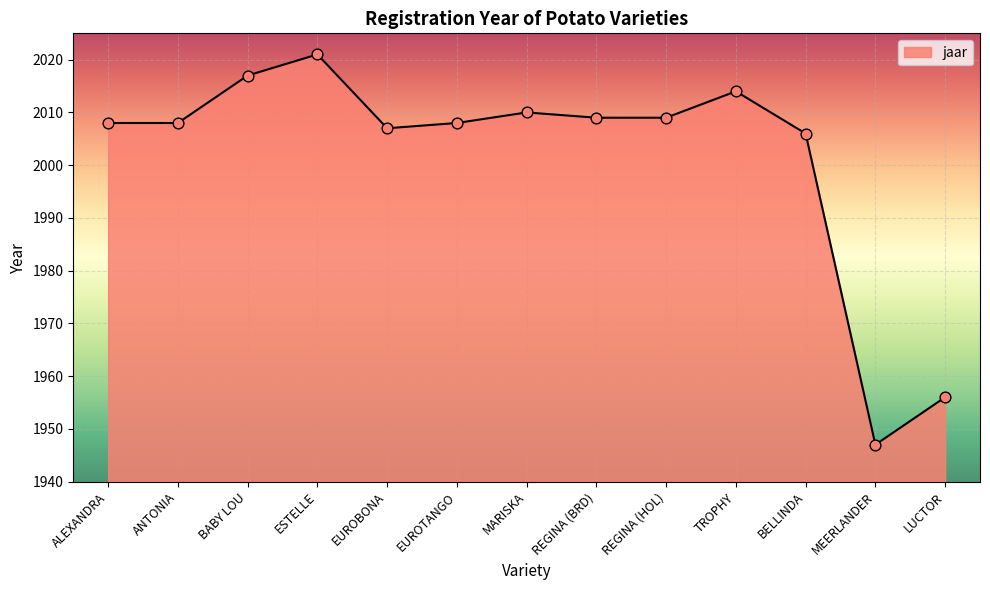

What is the change in value from TROPHY to LUCTOR?

-58